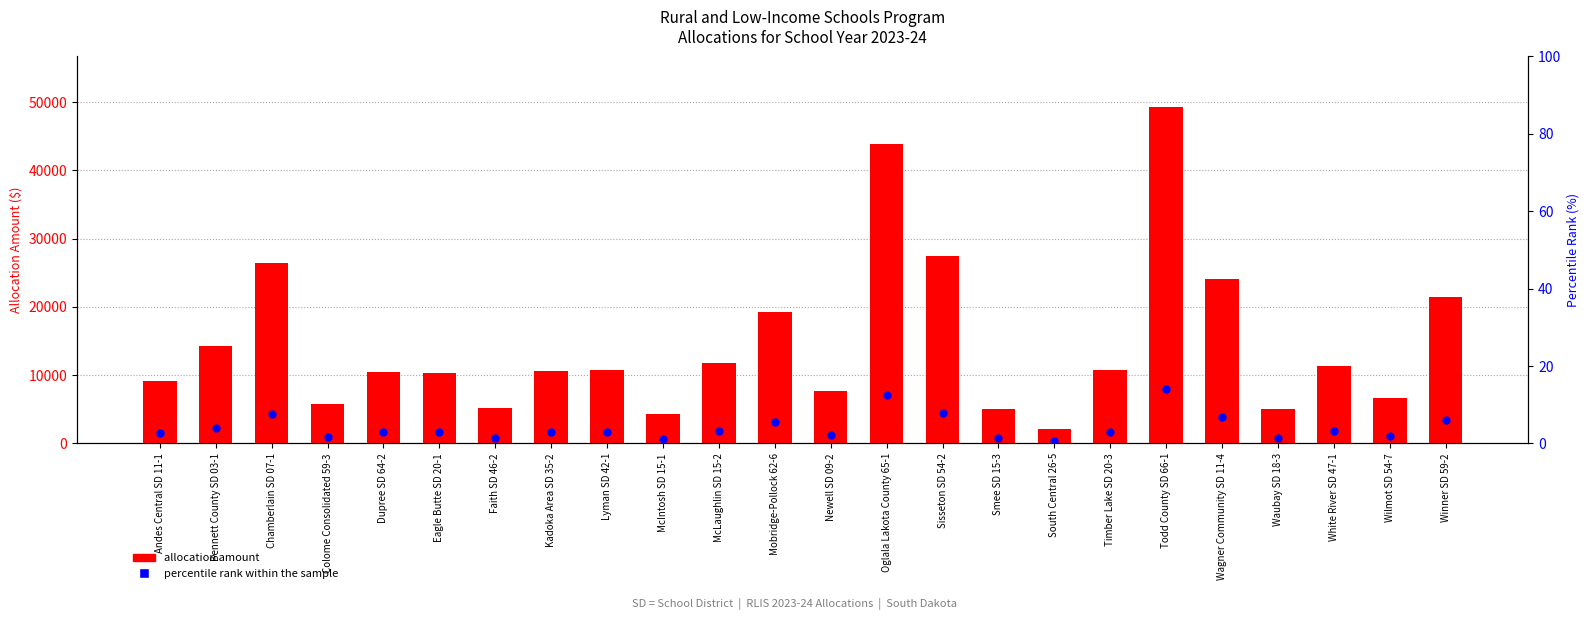

At which category is the sum across all series the highest?

Todd County SD 66-1